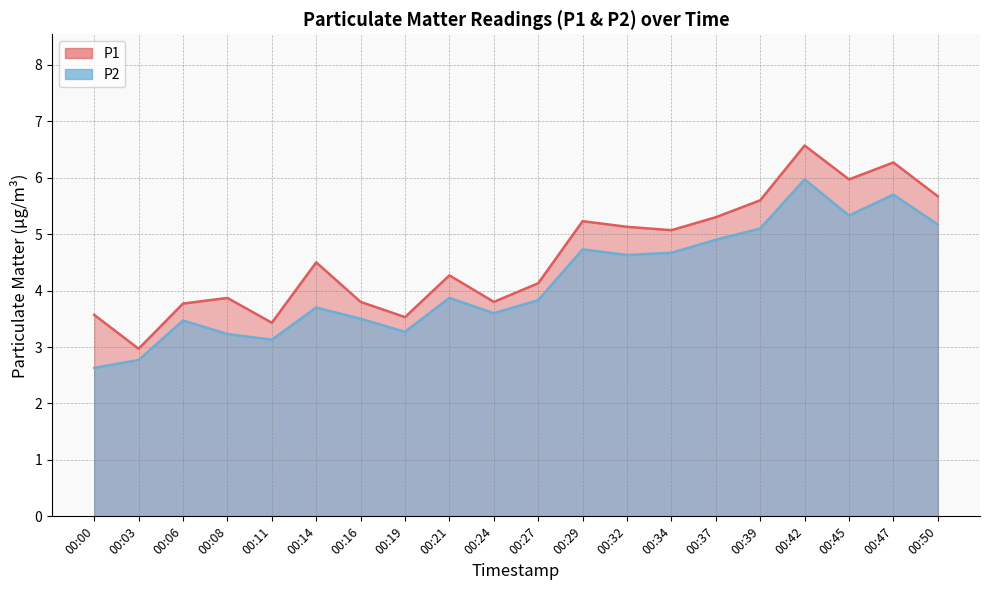

What is the difference between the P1 values at 00:50 and 00:11?

2.2